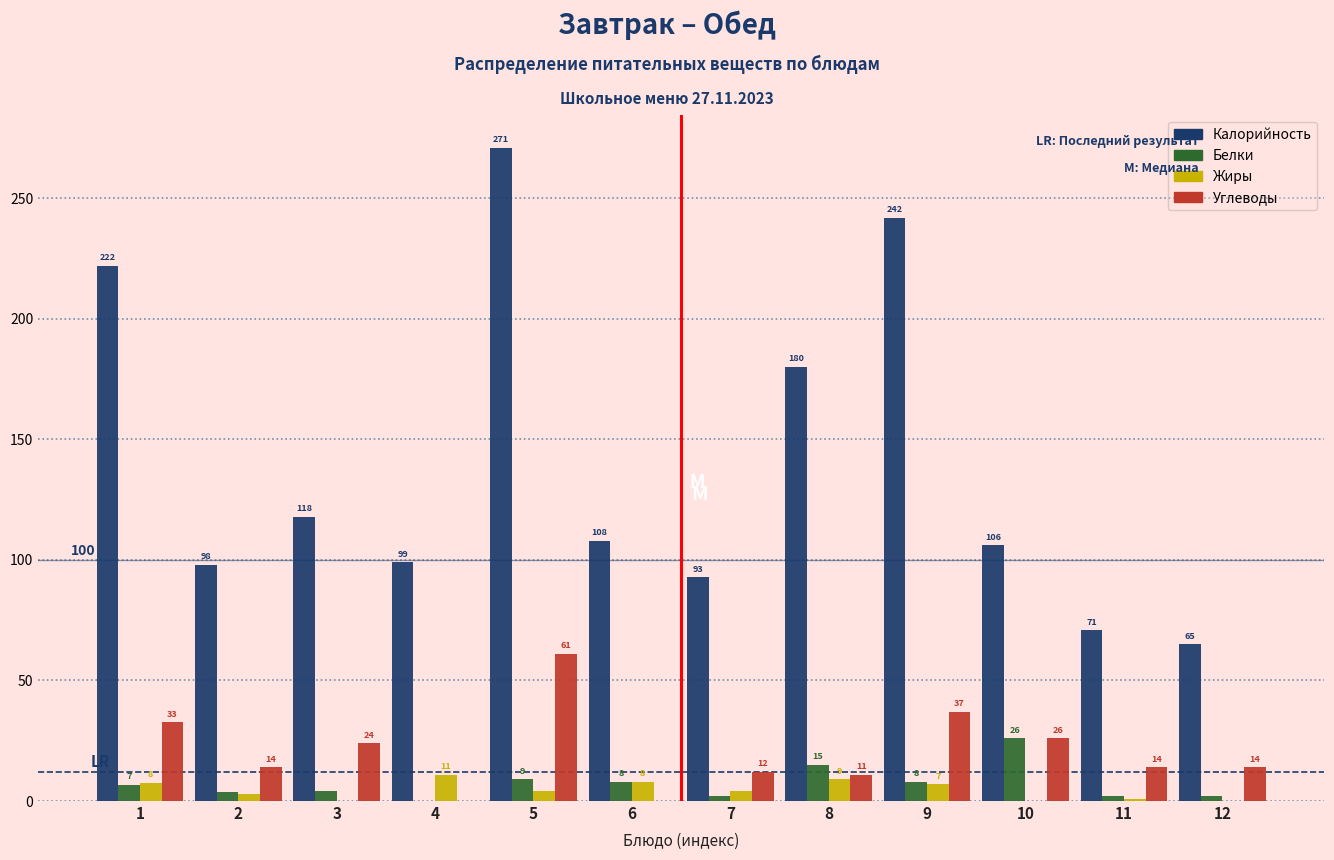

What is the greatest value displayed?

271.0